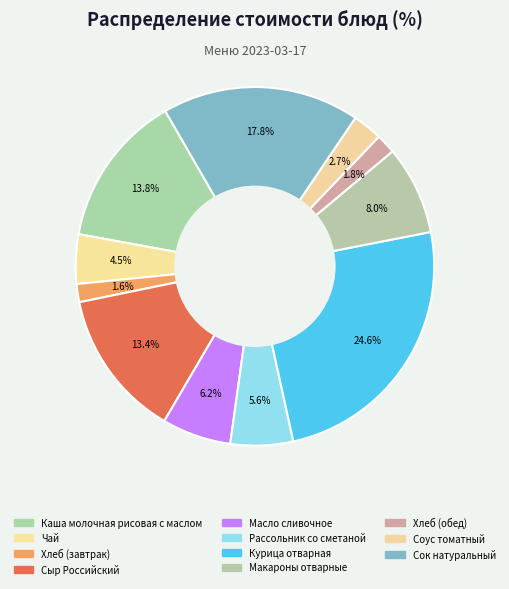

What is the ratio of the value at Хлеб (завтрак) to the value at Макароны отварные?

0.2